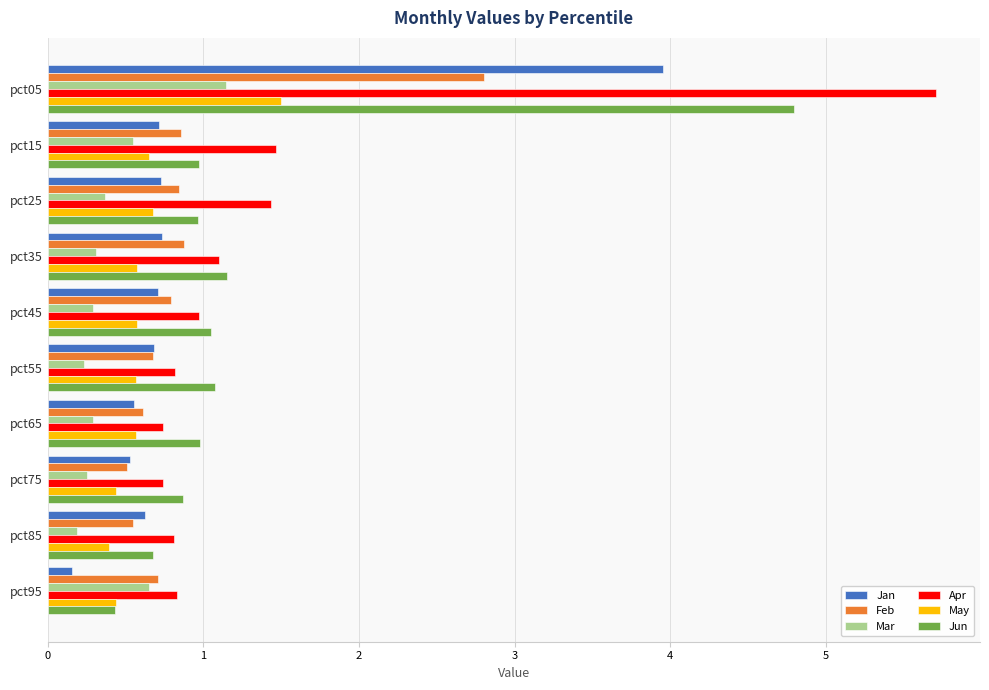

What is the difference between the maximum and minimum values in the Apr series?

5.0